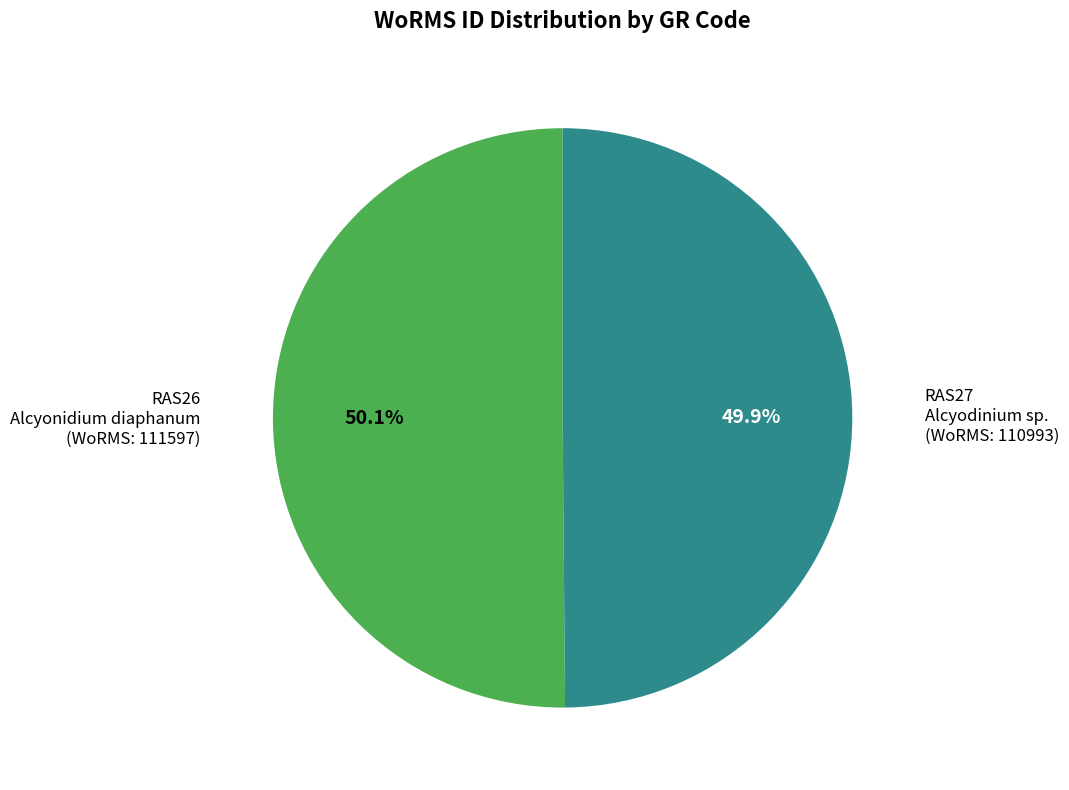

How many slices are in this pie chart?

2